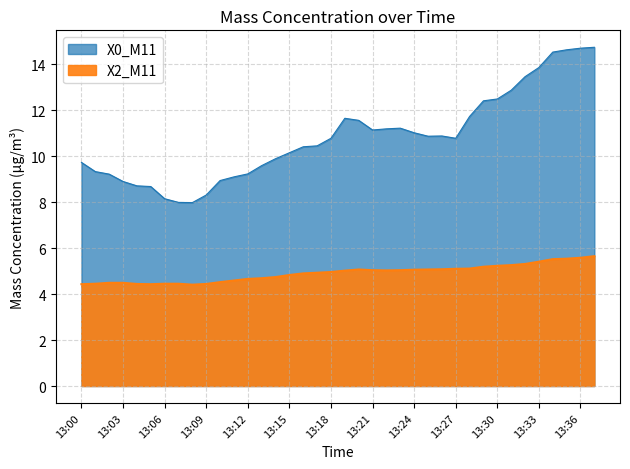

How many data points in X2_M11 are above 5?

19